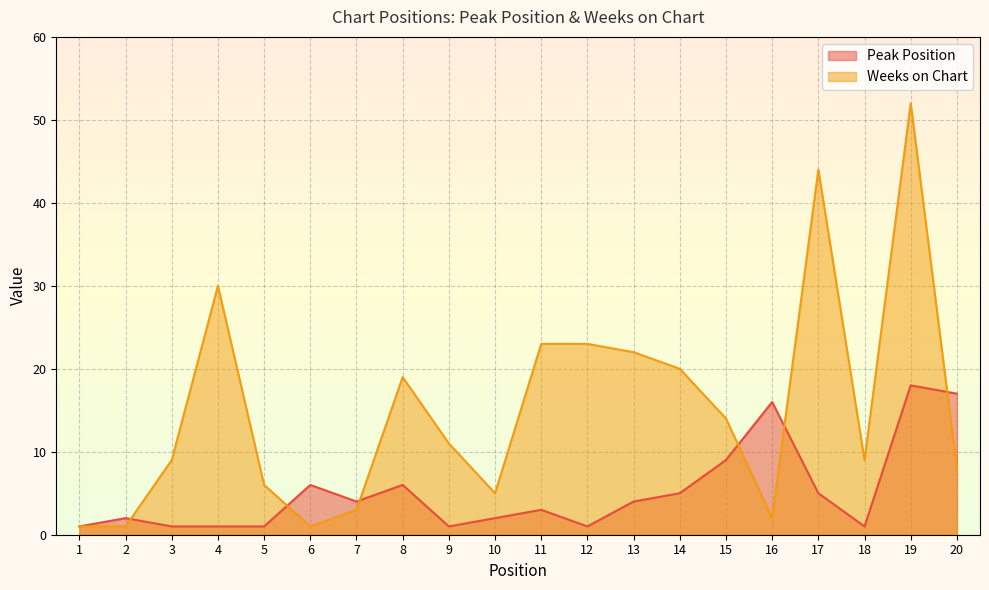

Which has a higher value, 5 or 1?

5